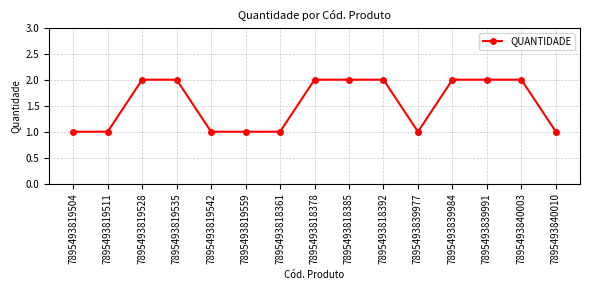

Count the values in the range 1 to 2.

15